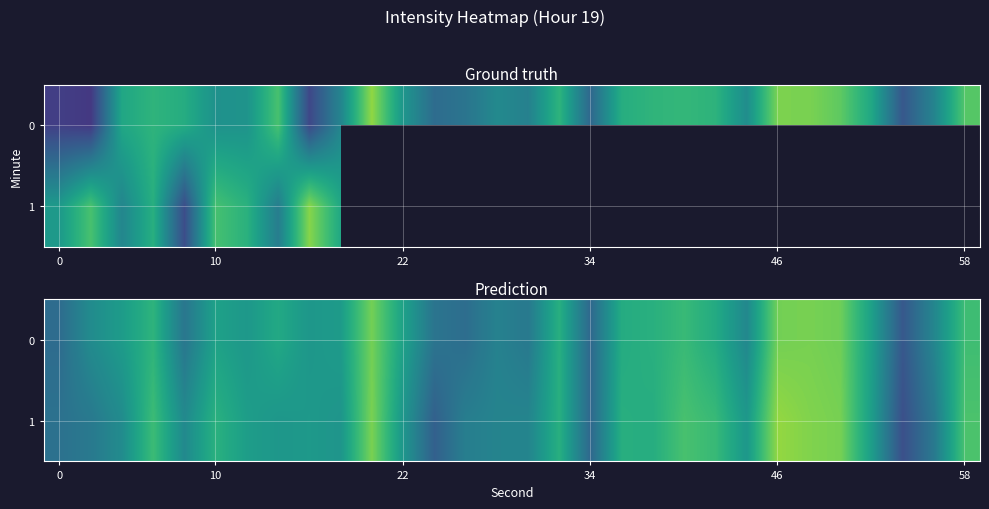

How many series are shown in this chart?

2